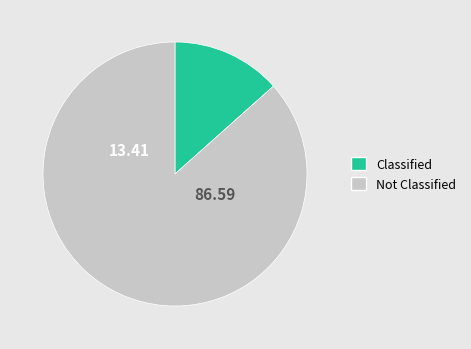

Is there a majority slice in this chart?

Yes